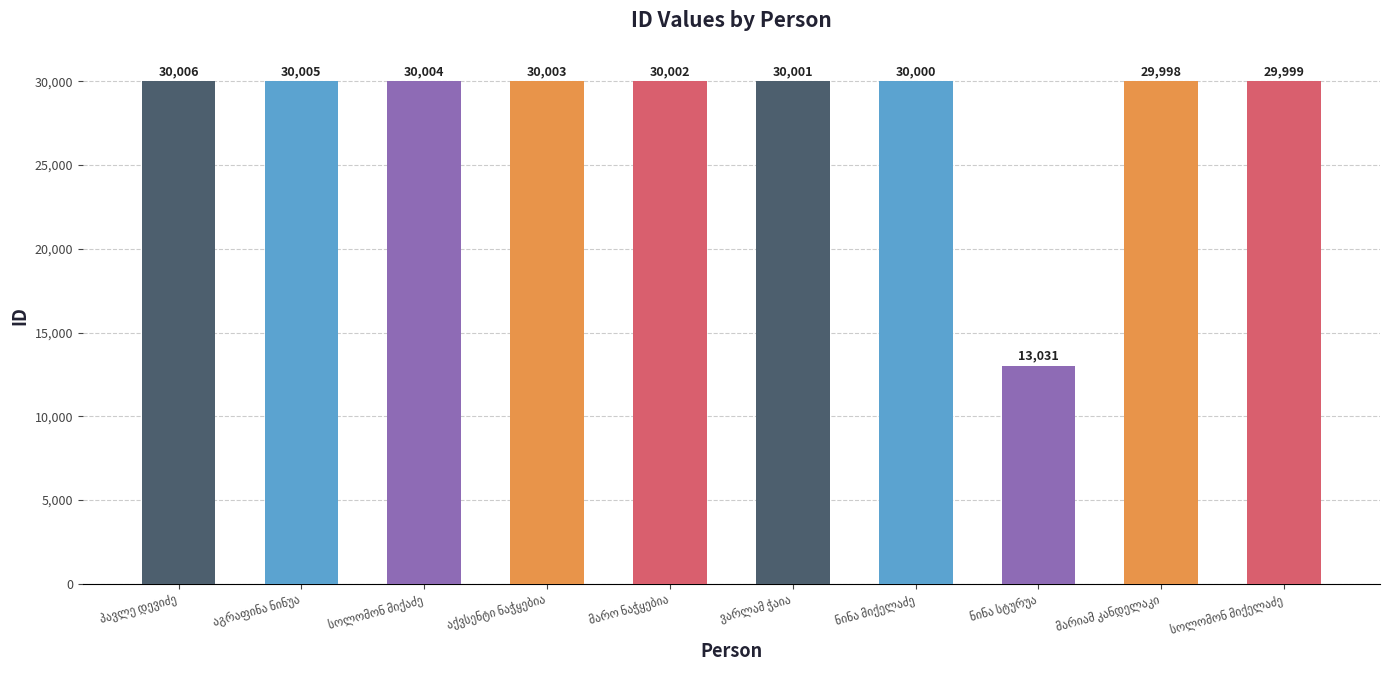

Which label corresponds to the largest value in the chart?

პავლე დევიძე